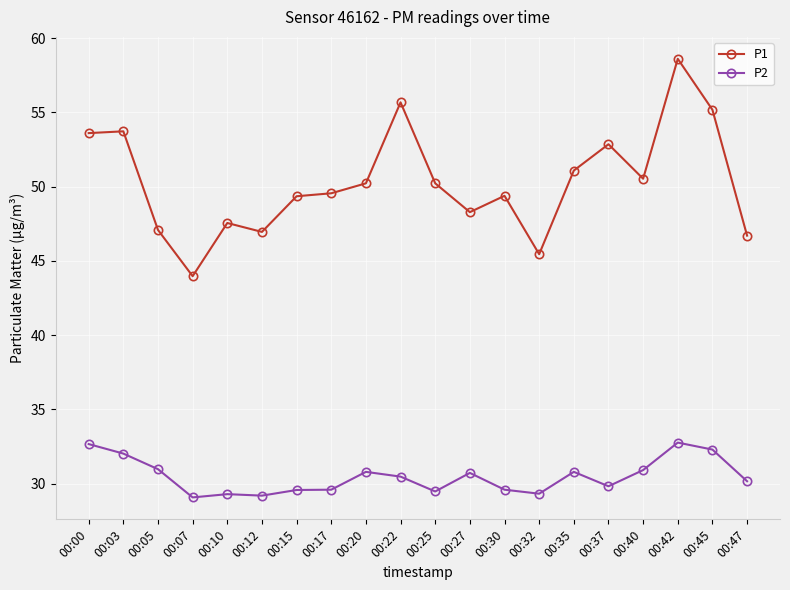

True or false: P1 and P2 intersect in this chart.

False